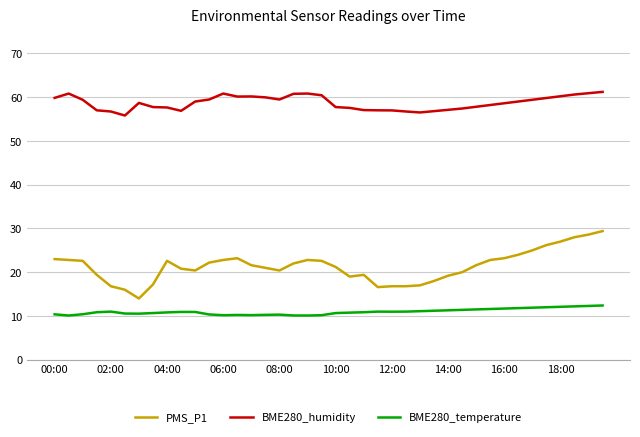

Which series has the largest total across all categories?

BME280_humidity